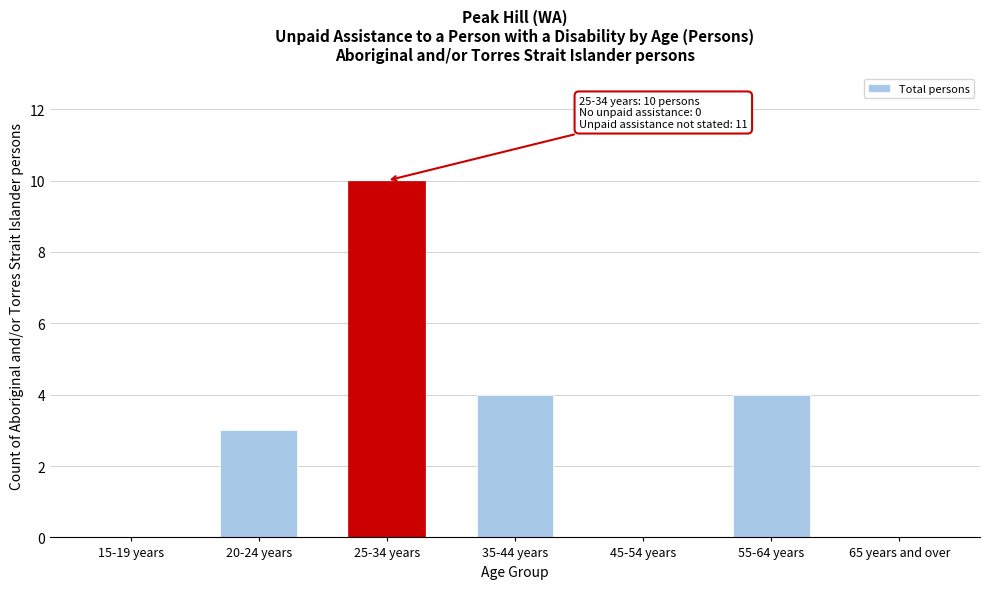

Reading left to right, extract all data points from this chart.

15-19 years=0	20-24 years=3	25-34 years=10	35-44 years=4	45-54 years=0	55-64 years=4	65 years and over=0